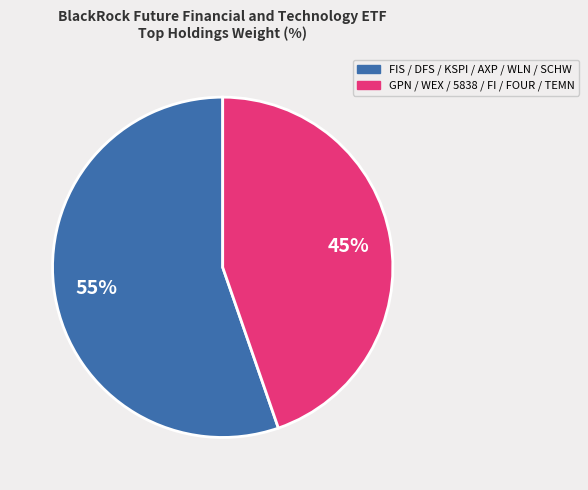

How many segments does this pie chart have?

2